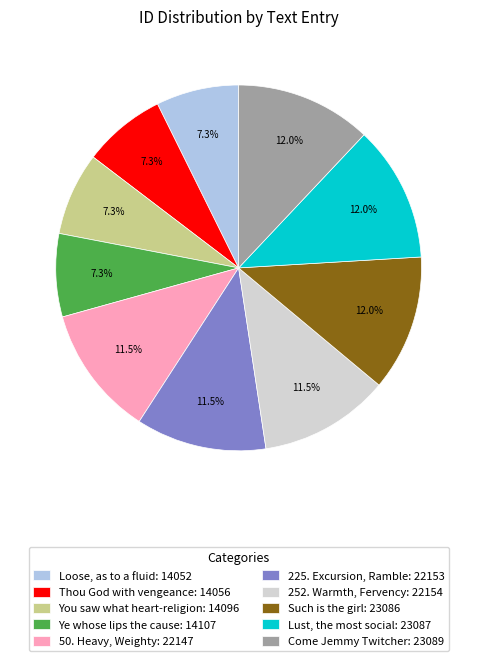

True or false: Come Jemmy Twitcher accounts for 23% of the total.

False